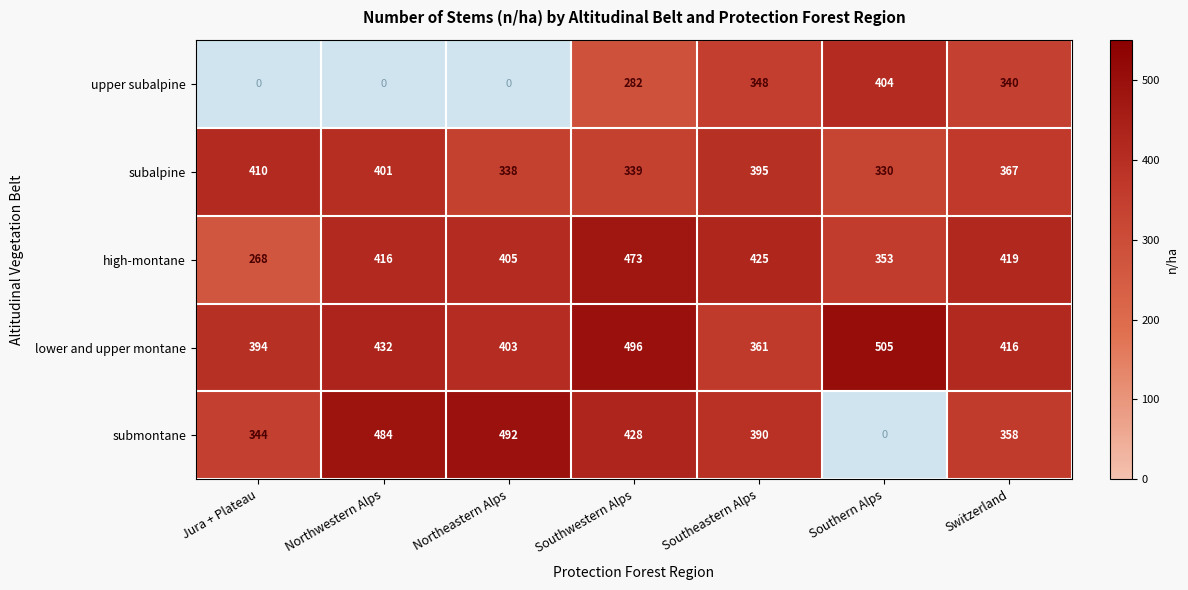

At which label is subalpine closest to 370?

Switzerland